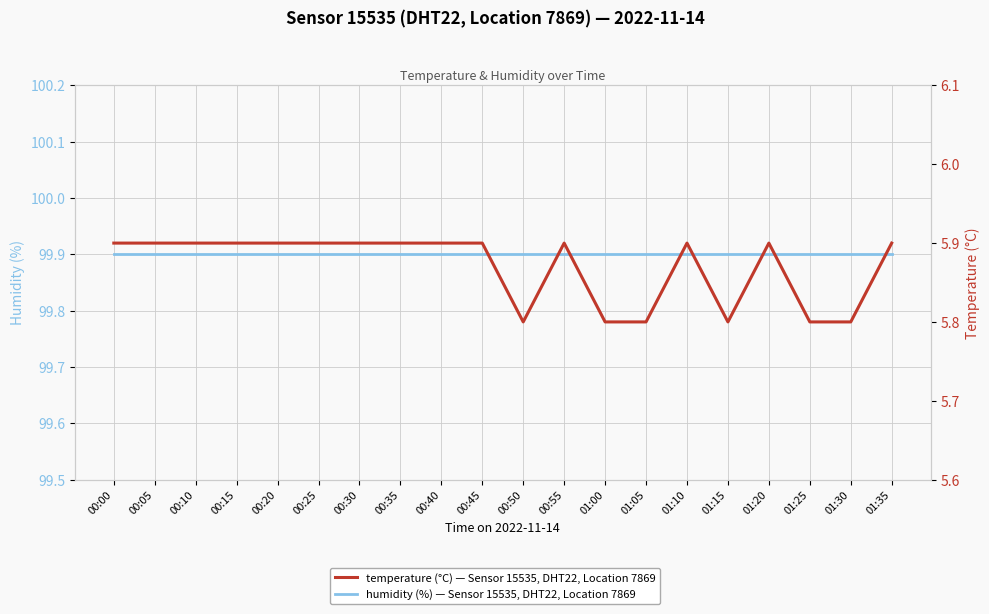

At which category does temperature reach its first local peak?

00:55